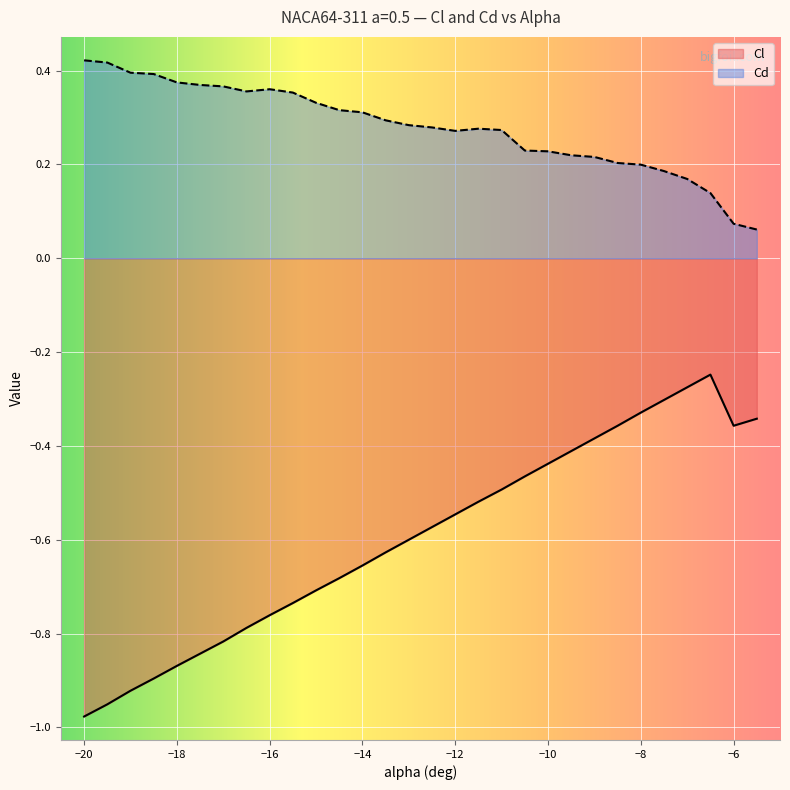

What is the sum of the Cd values at -18 and -18.5?

0.8